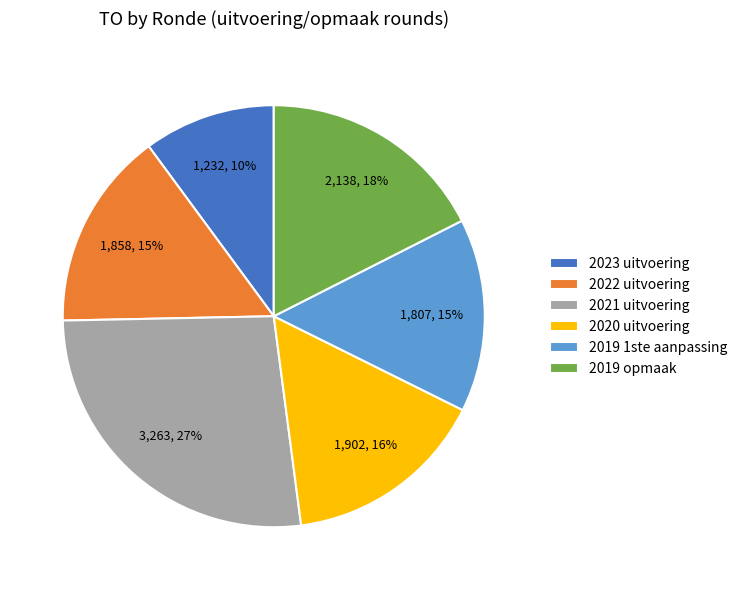

Approximately how many times larger is the value at 2019 1ste aanpassing compared to 2019 opmaak?

0.8